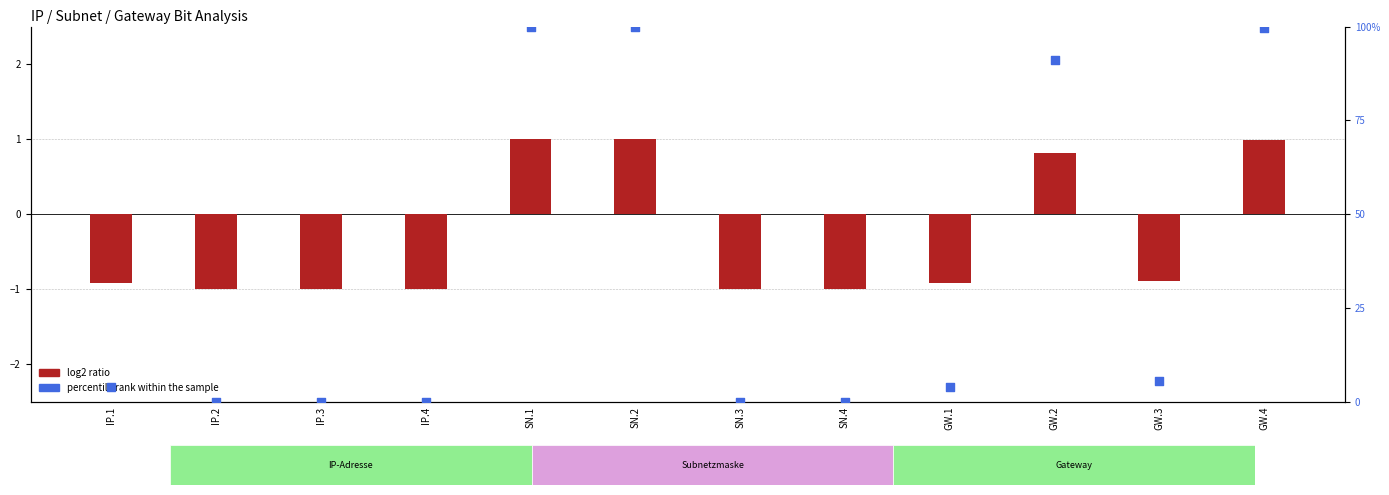

Is the value of percentile rank within the sample at SN.1 greater than the value of log2 ratio at GW.4?

Yes